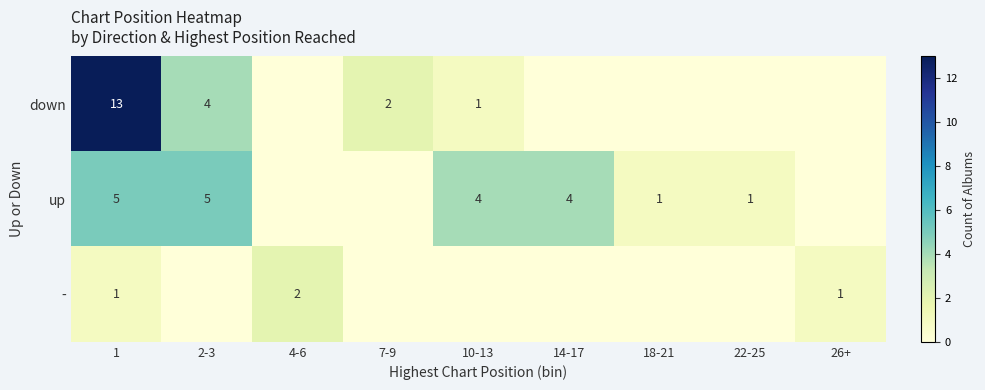

The - series shows 1 at 1. True or false?

True